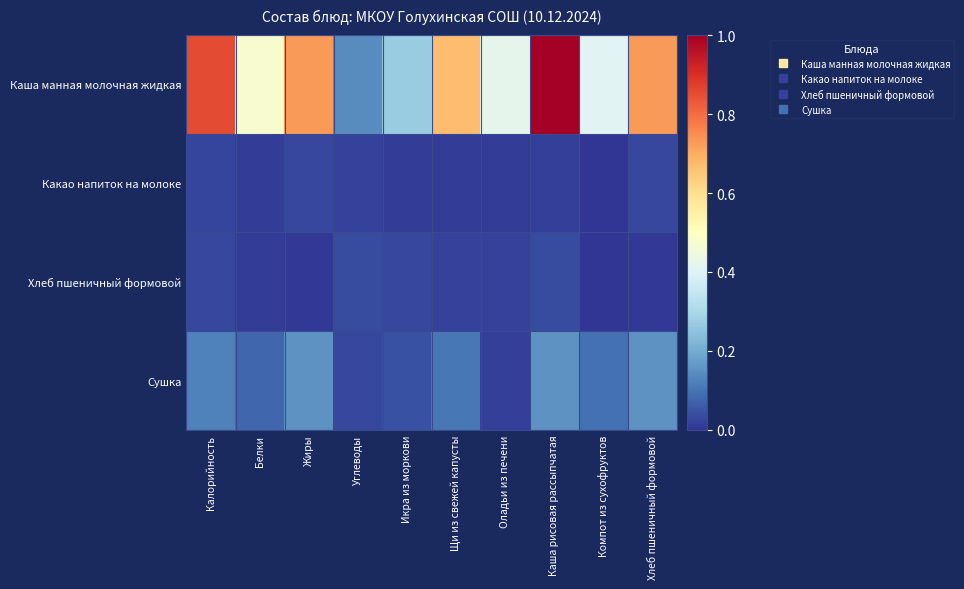

At which category does the chart reach its minimum across all series?

Компот из сухофруктов